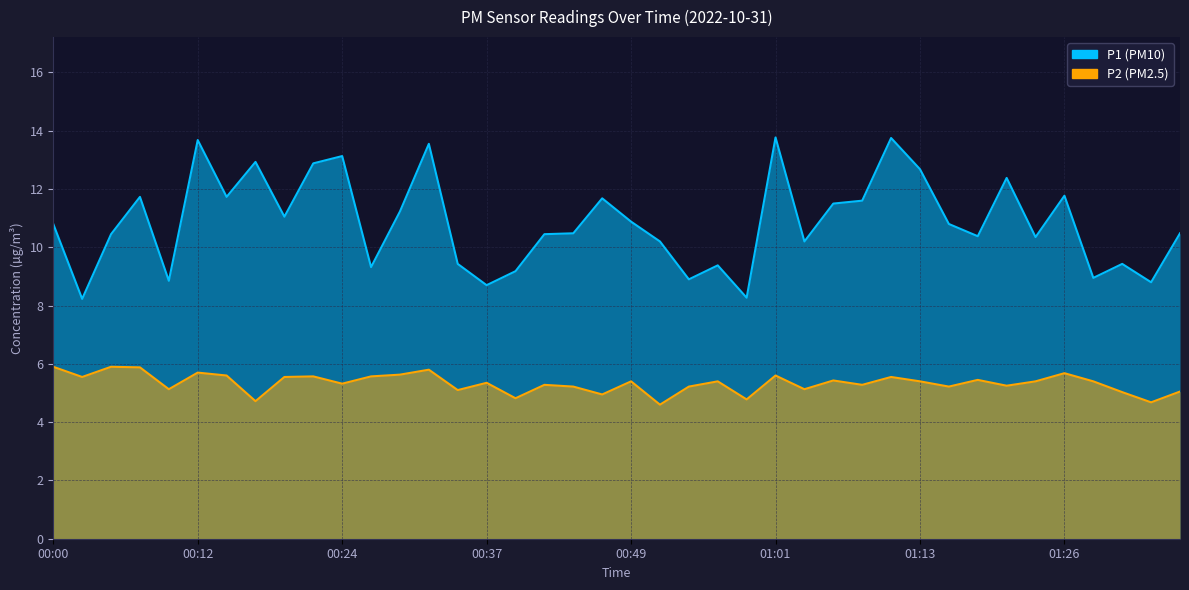

What are all the series names shown in the legend?

P1, P2